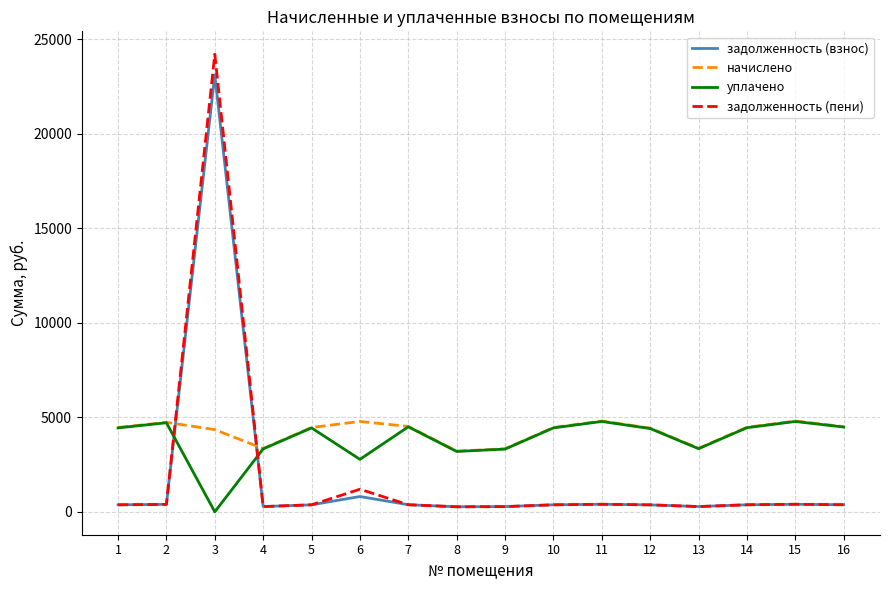

Between 3 and 11, which series saw the biggest shift?

задолженность (пени)